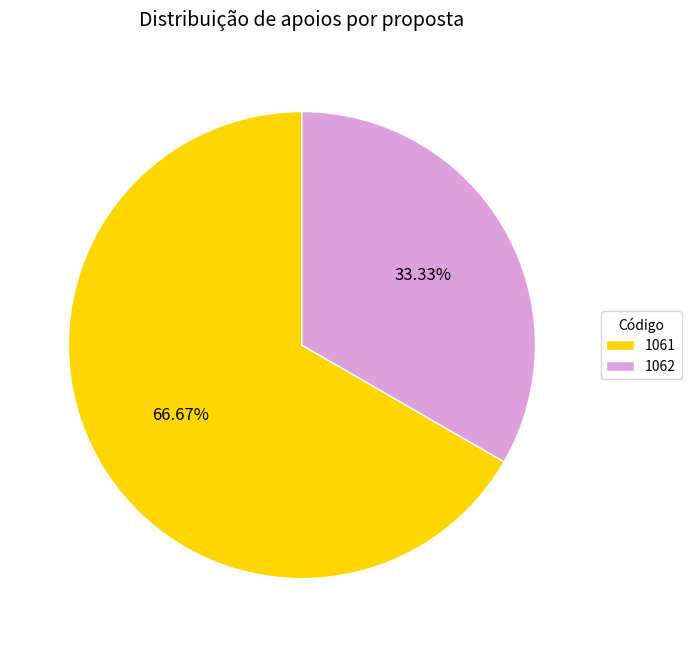

How many slices are in this pie chart?

2